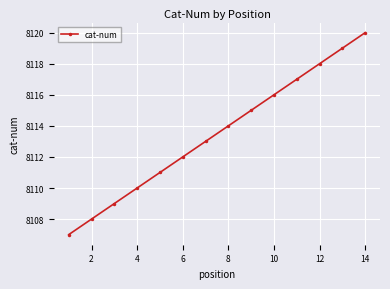

How many lines are shown in the chart?

1